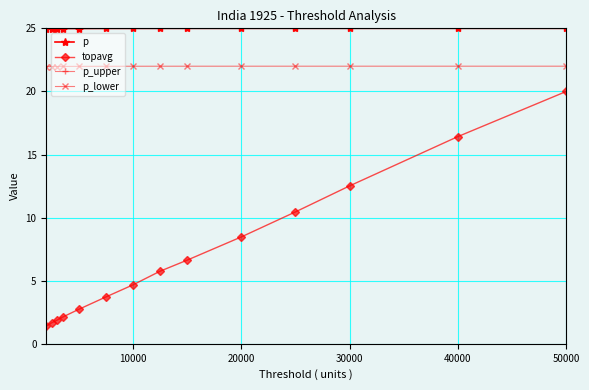

What position from the left is 13?

14